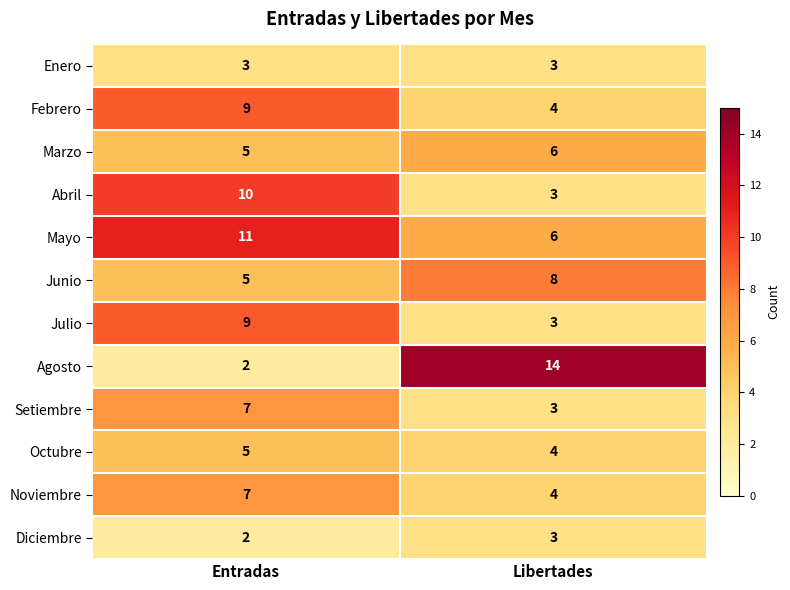

Between Entradas and Libertades, which series saw the biggest shift?

Agosto